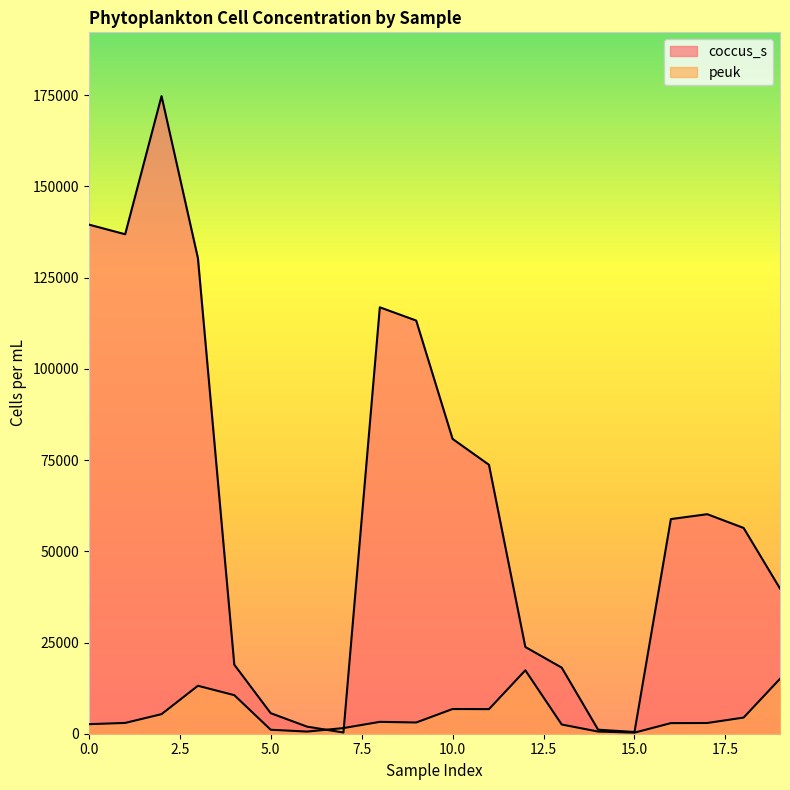

What is the difference between the peuk values at 17 and 13?

414